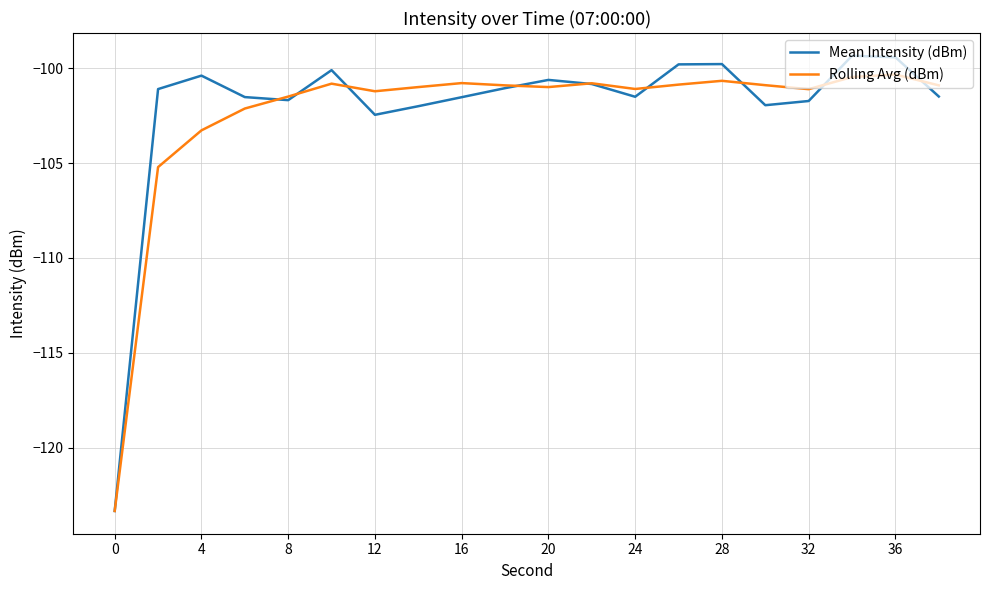

How many lines are shown in the chart?

2